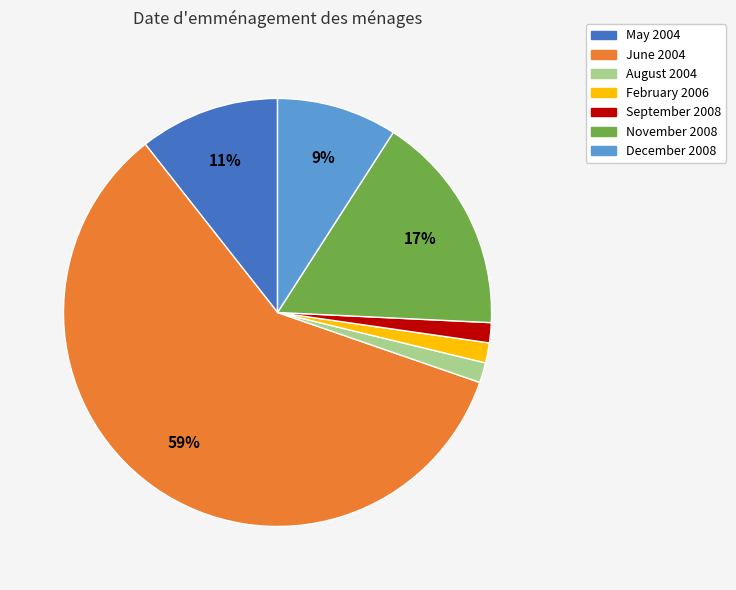

Which has a higher value, May 2004 or June 2004?

June 2004